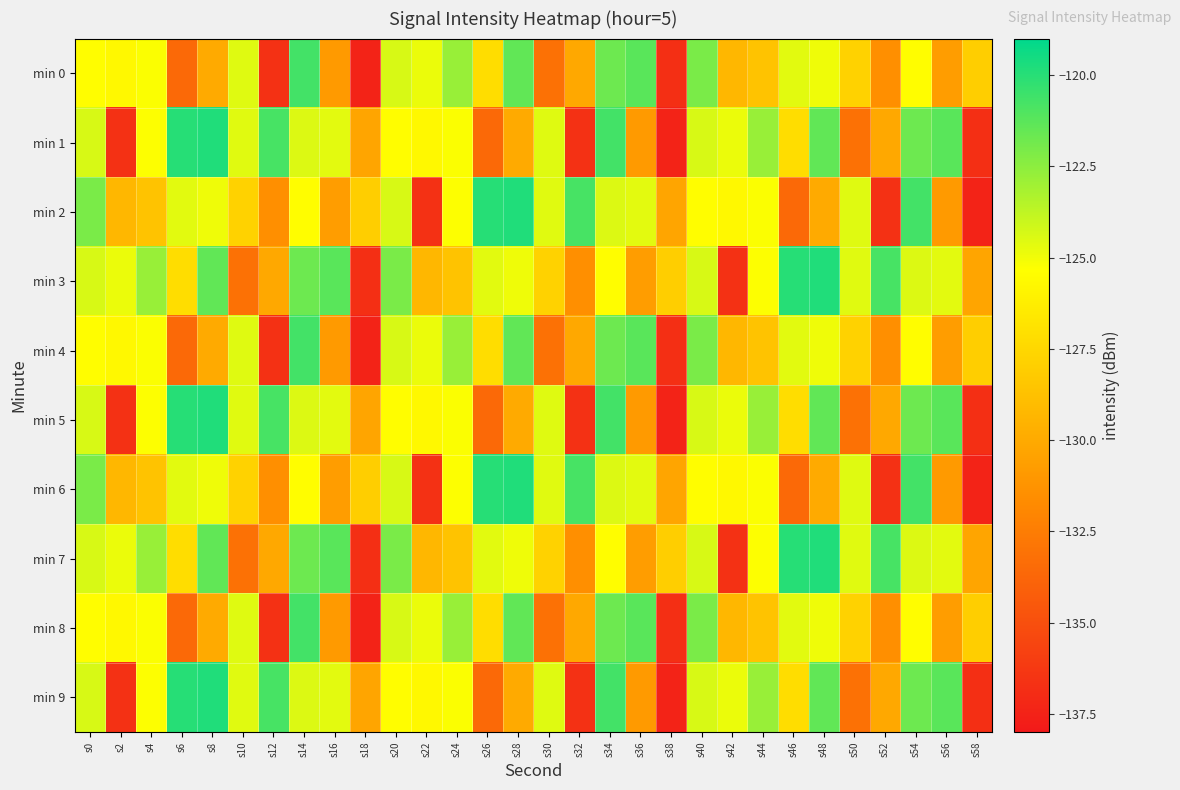

Reading right to left, what are all the values shown in this chart?

min 0: s58=-128.0	s56=-130.7	s54=-125.4	s52=-131.5	s50=-127.8	s48=-124.9	s46=-124.6	s44=-128.6	s42=-129.3	s40=-122.1	s38=-136.8	s36=-121.3	s34=-121.7	s32=-130.1	s30=-133.1	s28=-121.4	s26=-127.2	s24=-122.8	s22=-124.9	s20=-124.4	s18=-137.4	s16=-130.9	s14=-120.7	s12=-136.7	s10=-124.5	s8=-130.0	s6=-133.6	s4=-125.2	s2=-125.7	s0=-125.4
min 1: s58=-136.8	s56=-121.3	s54=-121.7	s52=-130.1	s50=-133.1	s48=-121.4	s46=-127.2	s44=-122.8	s42=-124.9	s40=-124.4	s38=-137.4	s36=-130.9	s34=-120.7	s32=-136.7	s30=-124.5	s28=-130.0	s26=-133.6	s24=-125.2	s22=-125.7	s20=-125.4	s18=-130.3	s16=-124.7	s14=-124.5	s12=-120.8	s10=-124.6	s8=-119.8	s6=-120.0	s4=-125.3	s2=-136.7	s0=-124.4
min 2: s58=-137.4	s56=-130.9	s54=-120.7	s52=-136.7	s50=-124.5	s48=-130.0	s46=-133.6	s44=-125.2	s42=-125.7	s40=-125.4	s38=-130.3	s36=-124.7	s34=-124.5	s32=-120.8	s30=-124.6	s28=-119.8	s26=-120.0	s24=-125.3	s22=-136.7	s20=-124.4	s18=-128.0	s16=-130.7	s14=-125.4	s12=-131.5	s10=-127.8	s8=-124.9	s6=-124.6	s4=-128.6	s2=-129.3	s0=-122.1
min 3: s58=-130.3	s56=-124.7	s54=-124.5	s52=-120.8	s50=-124.6	s48=-119.8	s46=-120.0	s44=-125.3	s42=-136.7	s40=-124.4	s38=-128.0	s36=-130.7	s34=-125.4	s32=-131.5	s30=-127.8	s28=-124.9	s26=-124.6	s24=-128.6	s22=-129.3	s20=-122.1	s18=-136.8	s16=-121.3	s14=-121.7	s12=-130.1	s10=-133.1	s8=-121.4	s6=-127.2	s4=-122.8	s2=-124.9	s0=-124.4
min 4: s58=-128.0	s56=-130.7	s54=-125.4	s52=-131.5	s50=-127.8	s48=-124.9	s46=-124.6	s44=-128.6	s42=-129.3	s40=-122.1	s38=-136.8	s36=-121.3	s34=-121.7	s32=-130.1	s30=-133.1	s28=-121.4	s26=-127.2	s24=-122.8	s22=-124.9	s20=-124.4	s18=-137.4	s16=-130.9	s14=-120.7	s12=-136.7	s10=-124.5	s8=-130.0	s6=-133.6	s4=-125.2	s2=-125.7	s0=-125.4
min 5: s58=-136.8	s56=-121.3	s54=-121.7	s52=-130.1	s50=-133.1	s48=-121.4	s46=-127.2	s44=-122.8	s42=-124.9	s40=-124.4	s38=-137.4	s36=-130.9	s34=-120.7	s32=-136.7	s30=-124.5	s28=-130.0	s26=-133.6	s24=-125.2	s22=-125.7	s20=-125.4	s18=-130.3	s16=-124.7	s14=-124.5	s12=-120.8	s10=-124.6	s8=-119.8	s6=-120.0	s4=-125.3	s2=-136.7	s0=-124.4
min 6: s58=-137.4	s56=-130.9	s54=-120.7	s52=-136.7	s50=-124.5	s48=-130.0	s46=-133.6	s44=-125.2	s42=-125.7	s40=-125.4	s38=-130.3	s36=-124.7	s34=-124.5	s32=-120.8	s30=-124.6	s28=-119.8	s26=-120.0	s24=-125.3	s22=-136.7	s20=-124.4	s18=-128.0	s16=-130.7	s14=-125.4	s12=-131.5	s10=-127.8	s8=-124.9	s6=-124.6	s4=-128.6	s2=-129.3	s0=-122.1
min 7: s58=-130.3	s56=-124.7	s54=-124.5	s52=-120.8	s50=-124.6	s48=-119.8	s46=-120.0	s44=-125.3	s42=-136.7	s40=-124.4	s38=-128.0	s36=-130.7	s34=-125.4	s32=-131.5	s30=-127.8	s28=-124.9	s26=-124.6	s24=-128.6	s22=-129.3	s20=-122.1	s18=-136.8	s16=-121.3	s14=-121.7	s12=-130.1	s10=-133.1	s8=-121.4	s6=-127.2	s4=-122.8	s2=-124.9	s0=-124.4
min 8: s58=-128.0	s56=-130.7	s54=-125.4	s52=-131.5	s50=-127.8	s48=-124.9	s46=-124.6	s44=-128.6	s42=-129.3	s40=-122.1	s38=-136.8	s36=-121.3	s34=-121.7	s32=-130.1	s30=-133.1	s28=-121.4	s26=-127.2	s24=-122.8	s22=-124.9	s20=-124.4	s18=-137.4	s16=-130.9	s14=-120.7	s12=-136.7	s10=-124.5	s8=-130.0	s6=-133.6	s4=-125.2	s2=-125.7	s0=-125.4
min 9: s58=-136.8	s56=-121.3	s54=-121.7	s52=-130.1	s50=-133.1	s48=-121.4	s46=-127.2	s44=-122.8	s42=-124.9	s40=-124.4	s38=-137.4	s36=-130.9	s34=-120.7	s32=-136.7	s30=-124.5	s28=-130.0	s26=-133.6	s24=-125.2	s22=-125.7	s20=-125.4	s18=-130.3	s16=-124.7	s14=-124.5	s12=-120.8	s10=-124.6	s8=-119.8	s6=-120.0	s4=-125.3	s2=-136.7	s0=-124.4